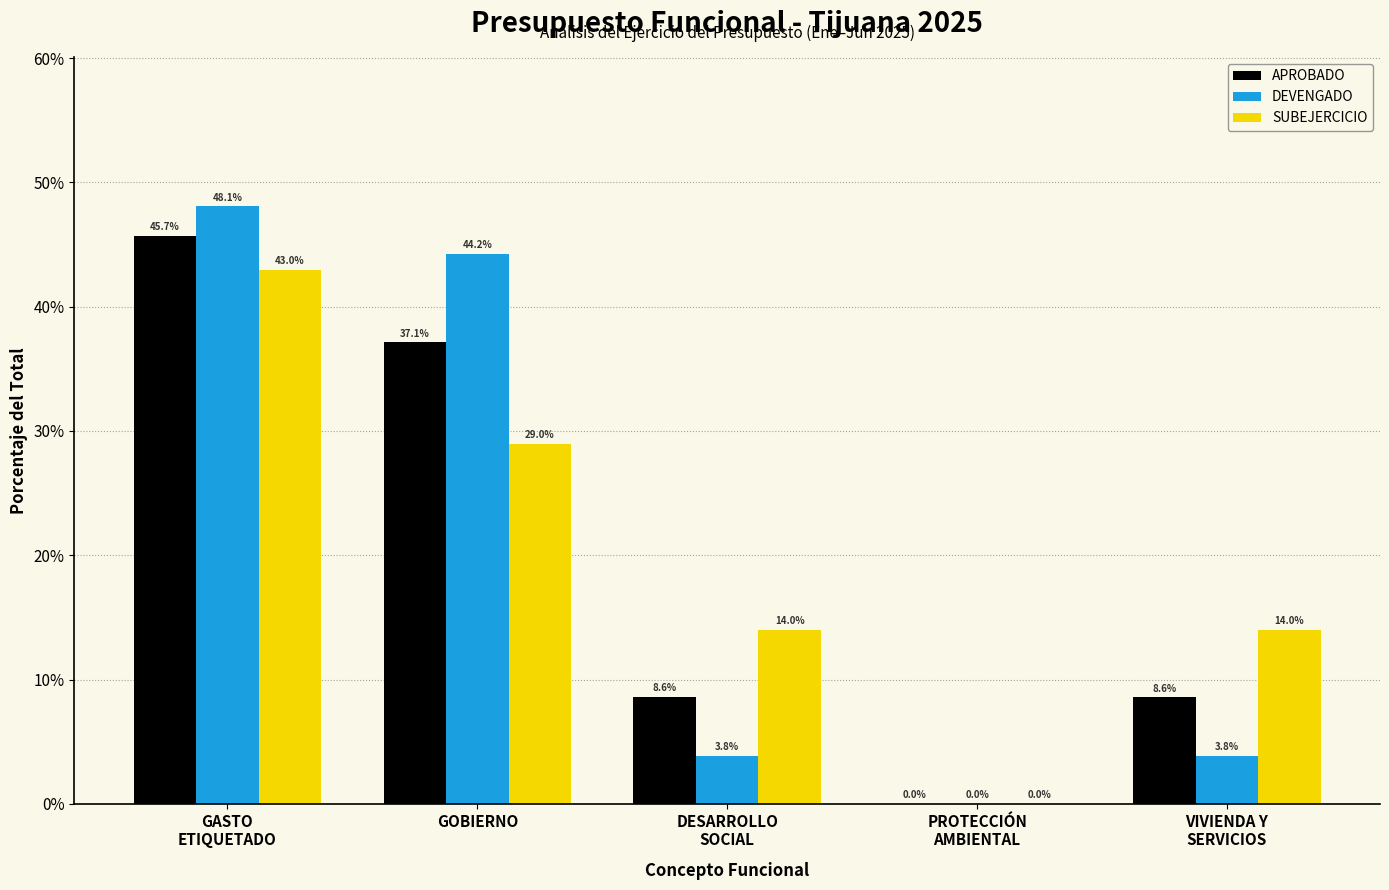

What is the total value across all series at GOBIERNO?

110.3